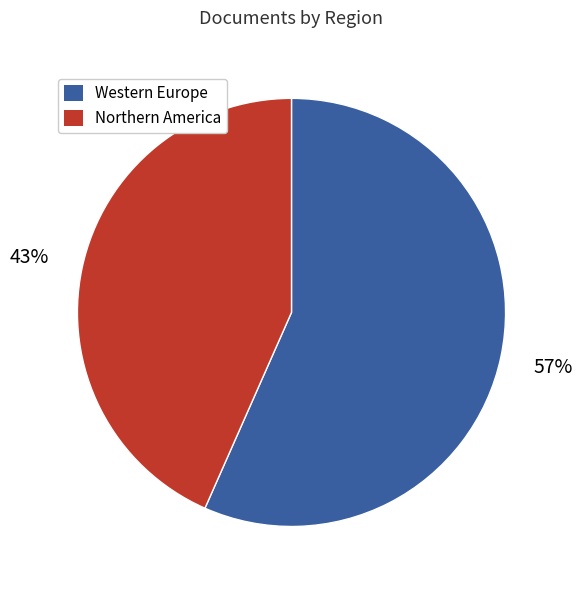

To the nearest percent, what is the average slice percentage?

50%